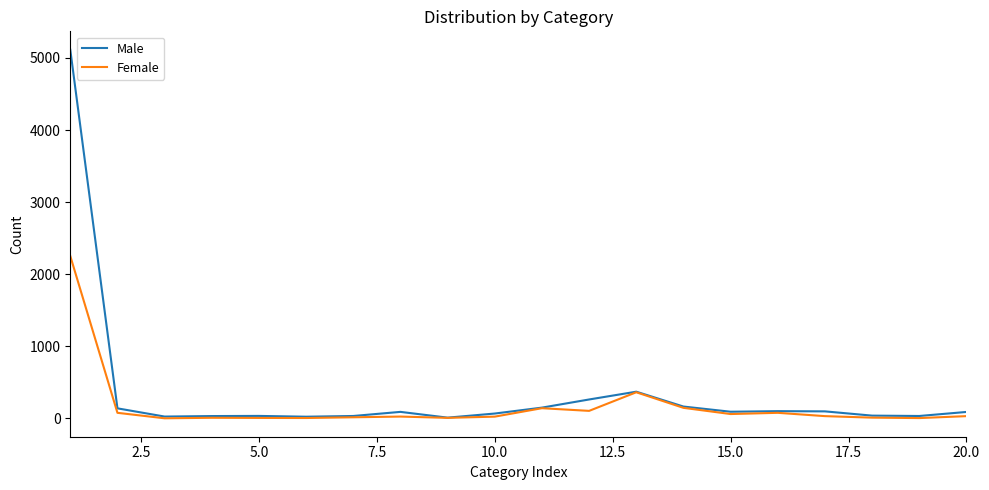

List the series in order of their peak value, highest first.

Male, Female